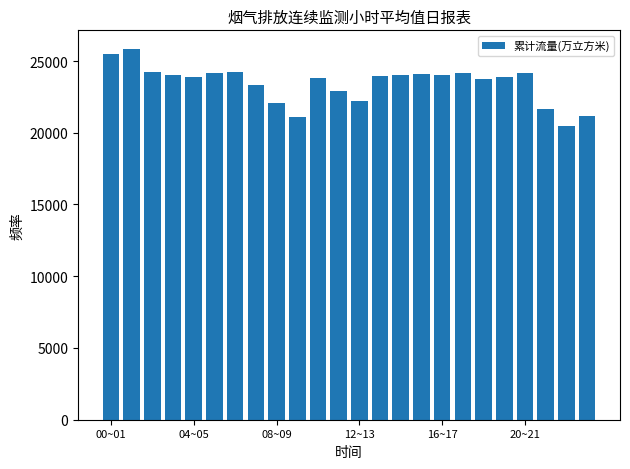

What is the difference between the maximum and minimum values?

5344.4